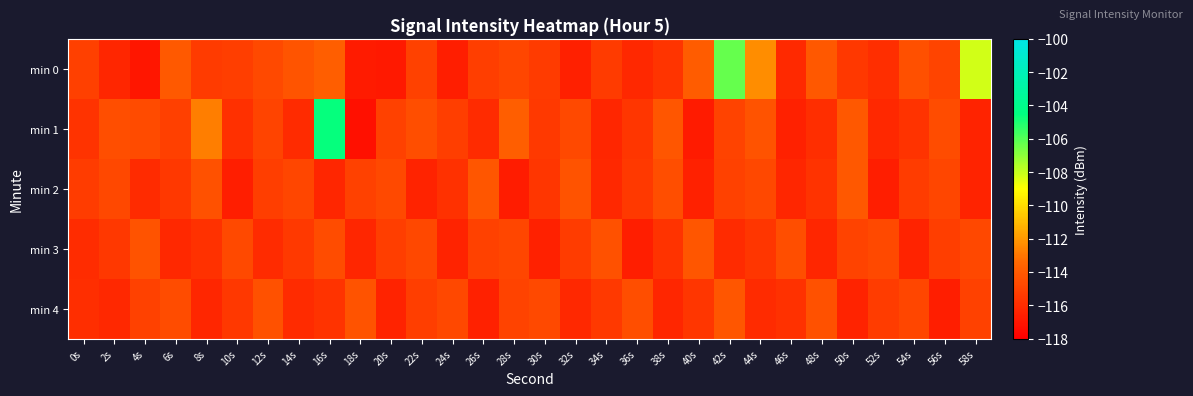

Rank the series by their maximum value, from highest to lowest.

min 1, min 0, min 2, min 3, min 4